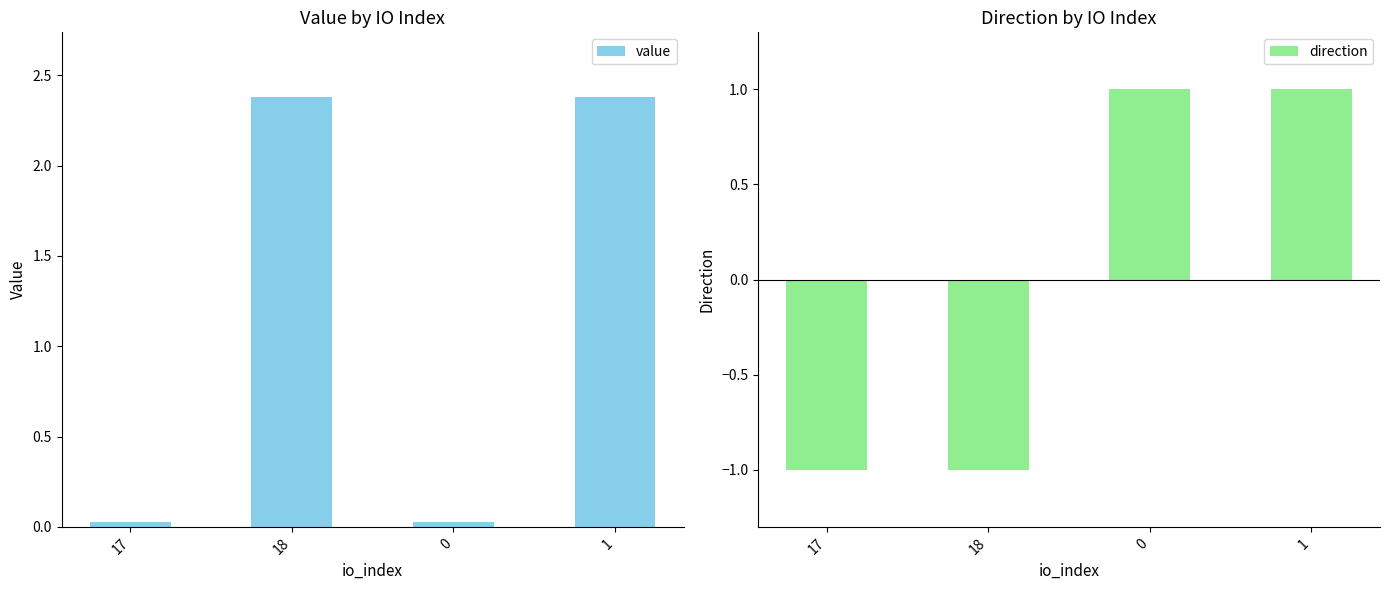

What is the highest value of the direction series?

1